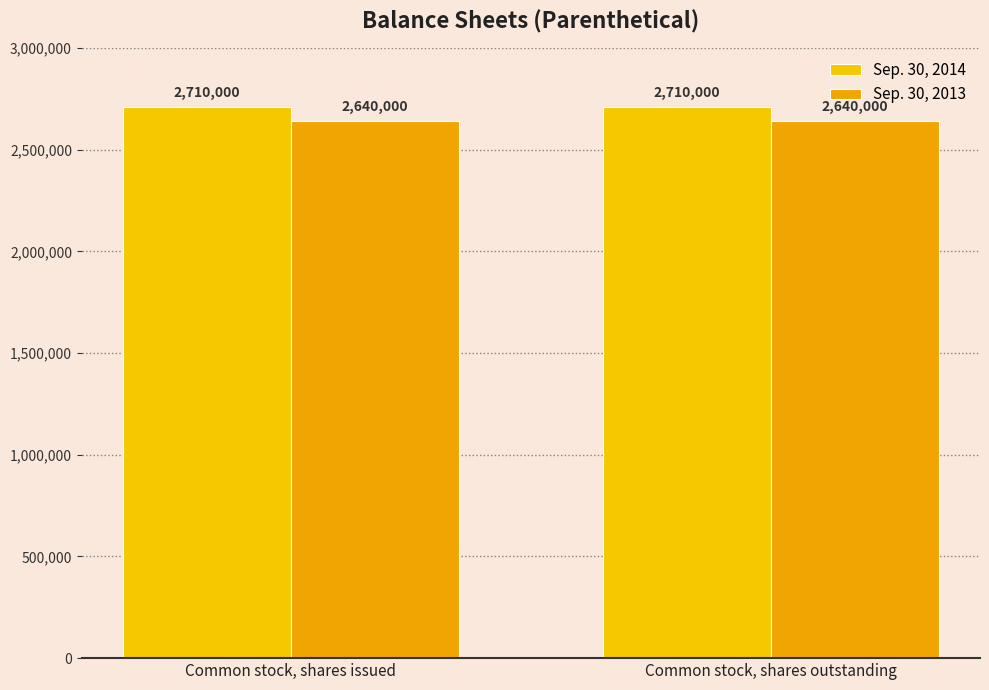

Reading right to left, what are all the values shown in this chart?

Sep. 30, 2014: 2710000	2710000
Sep. 30, 2013: 2640000	2640000